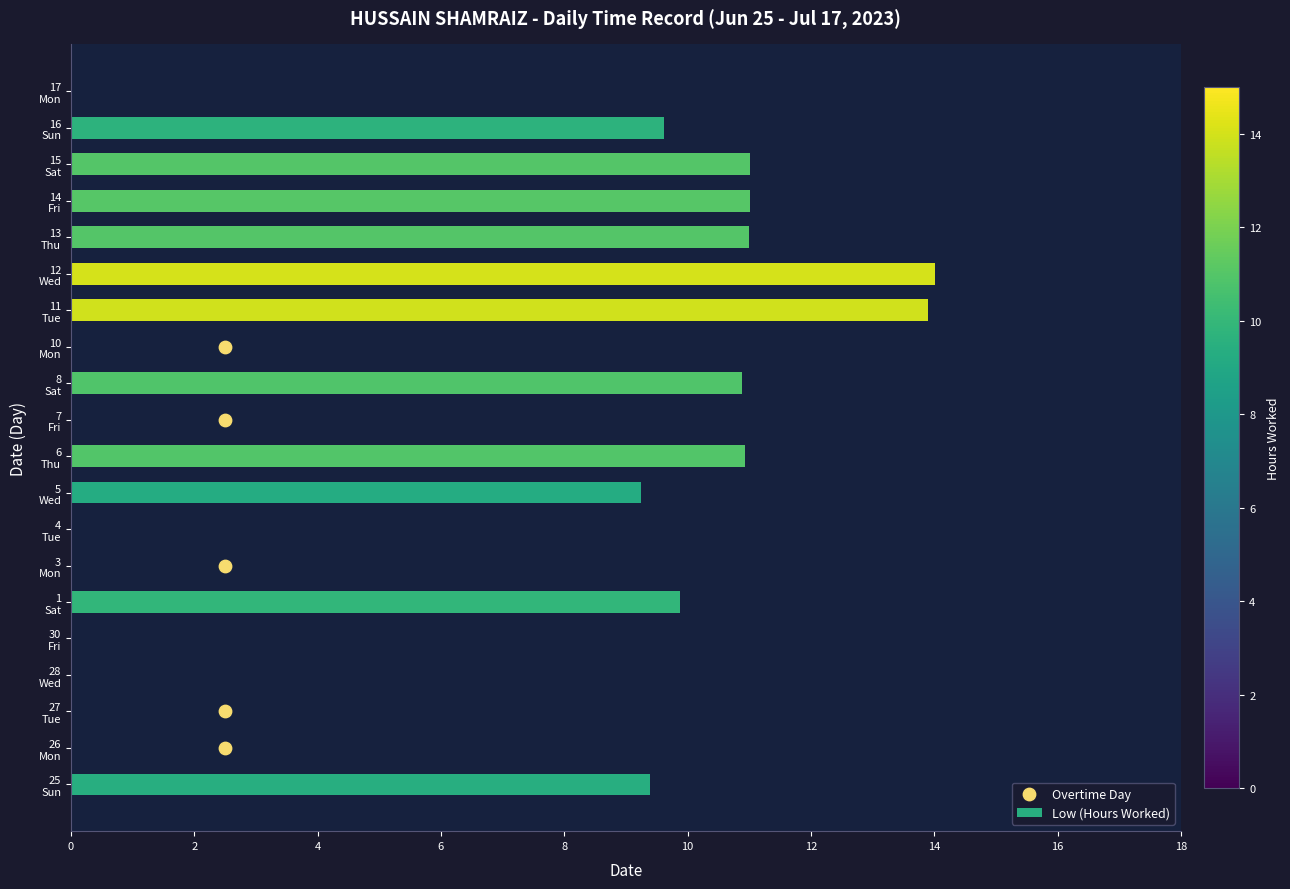

What is the sum of all Low (Hours Worked) values?

120.9